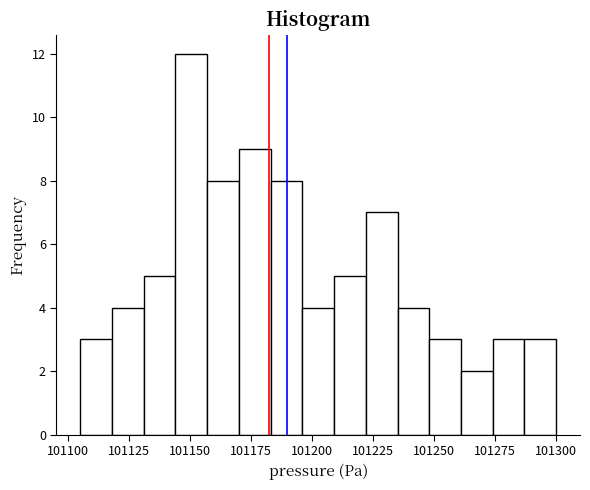

Around what value on the x-axis is the tallest bar? Give the approximate position of its centre, as read against the axis.

101150